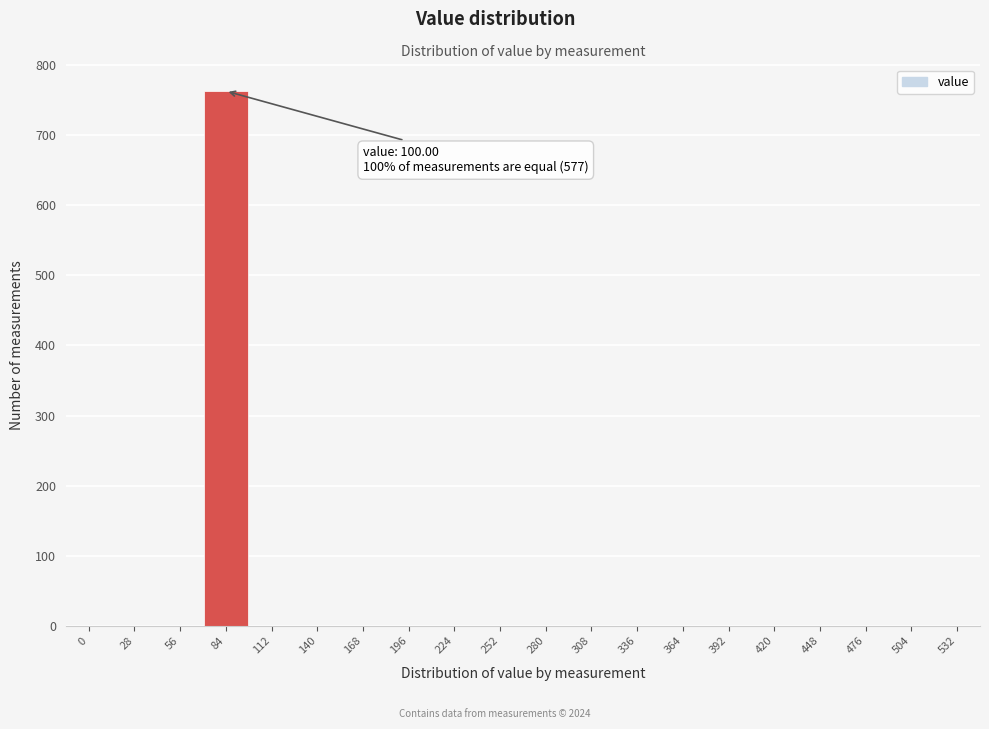

Reading left to right, list all the values displayed in this chart.

0=0	28=0	56=0	84=763	112=0	140=0	168=0	196=0	224=0	252=0	280=0	308=0	336=0	364=0	392=0	420=0	448=0	476=0	504=0	532=0